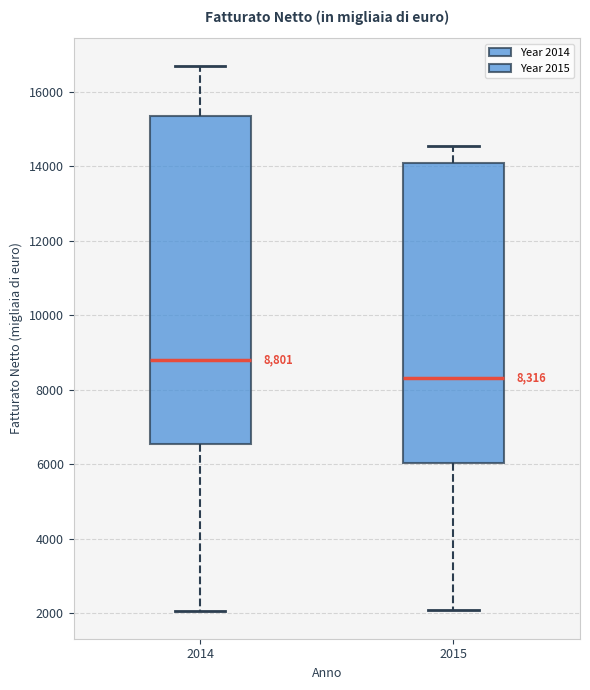

Which box is the tallest, from its lower edge to its upper edge?

2014